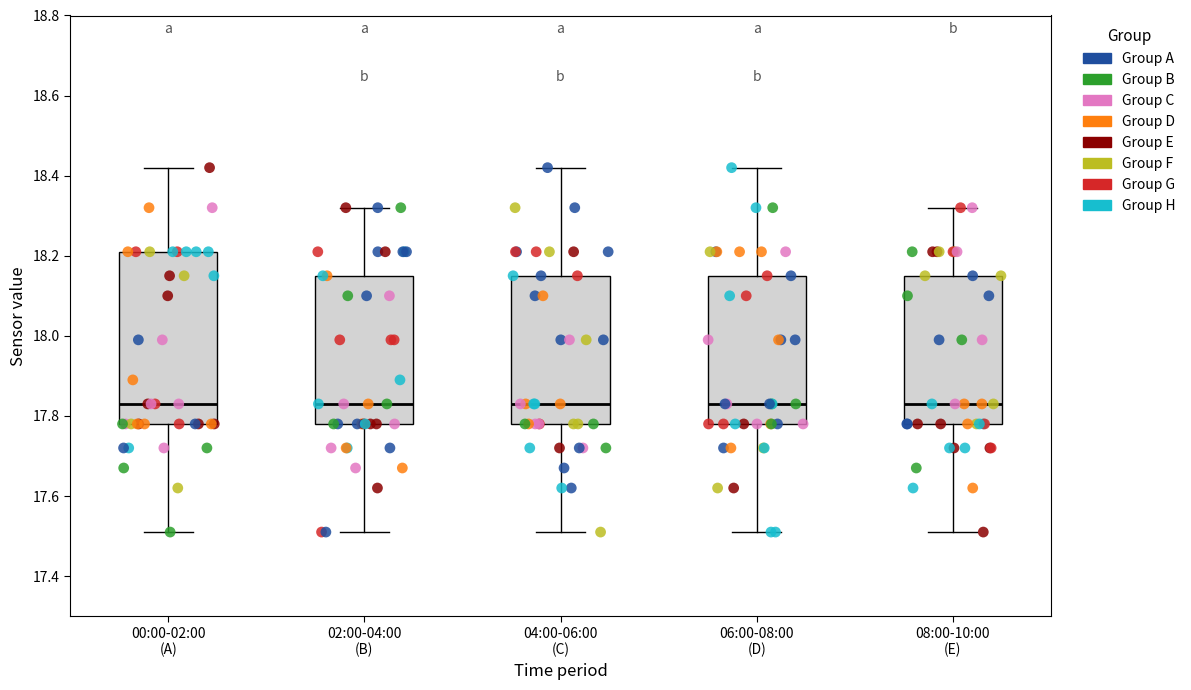

Reading left to right, transcribe this box plot: for each box, give where its median line is, the range the box spans, and where its two whiskers end, as read against the y-axis. The values are not printed on the chart, so give them approximately, as read against the axis.

00:00-02:00 (A): median 17.84, box 17.78 to 18.22, whiskers 17.52 to 18.42
02:00-04:00 (B): median 17.84, box 17.78 to 18.16, whiskers 17.52 to 18.32
04:00-06:00 (C): median 17.84, box 17.78 to 18.16, whiskers 17.52 to 18.42
06:00-08:00 (D): median 17.84, box 17.78 to 18.16, whiskers 17.52 to 18.42
08:00-10:00 (E): median 17.84, box 17.78 to 18.16, whiskers 17.52 to 18.32